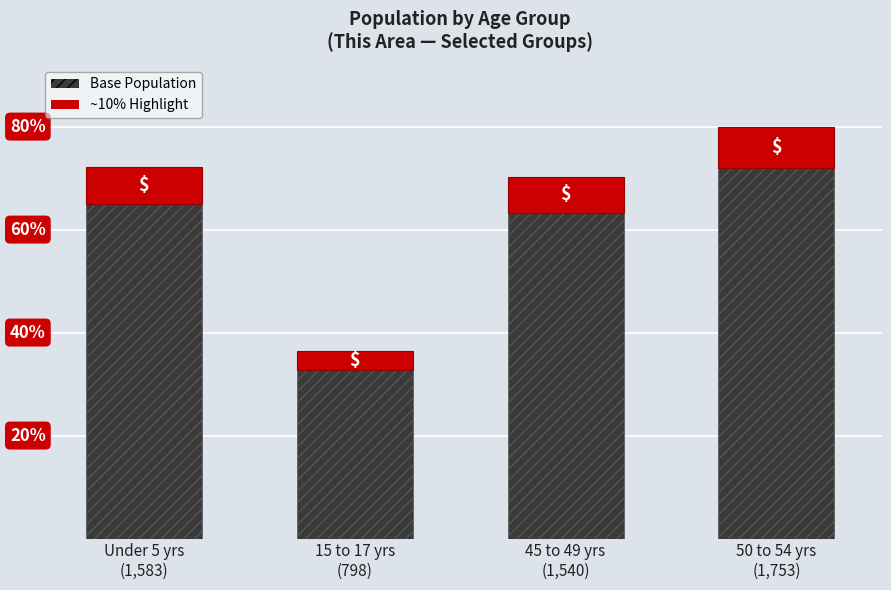

Does the chart contain stacked bars?

Yes